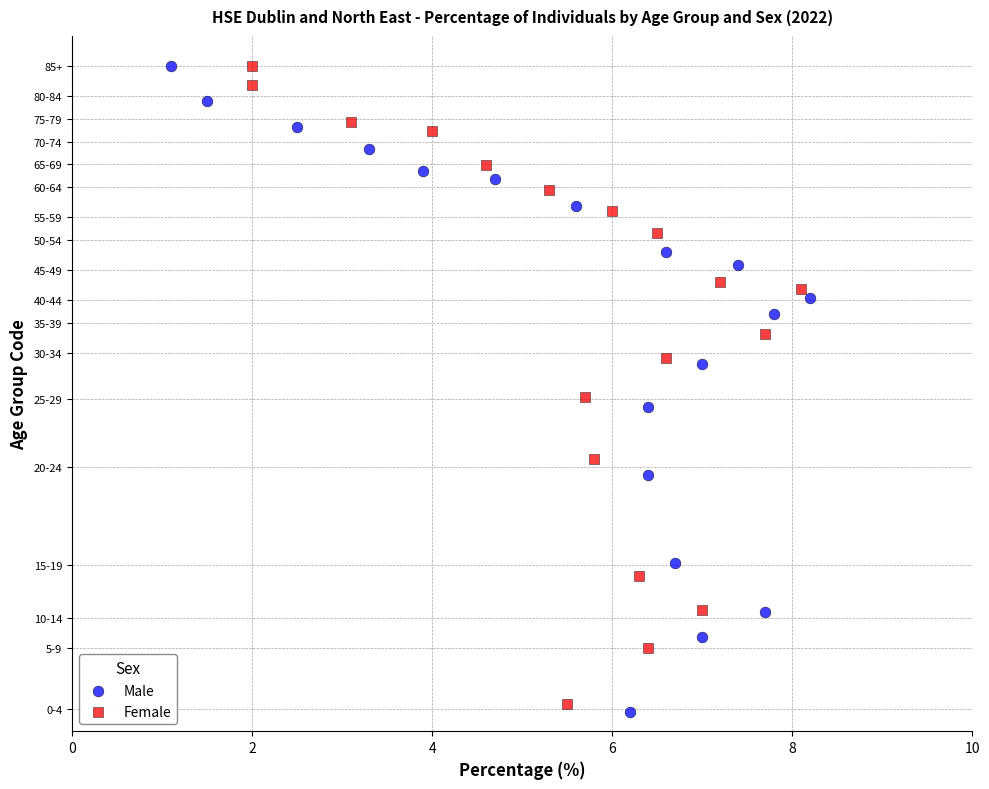

What are all the series names shown in the legend?

Male, Female